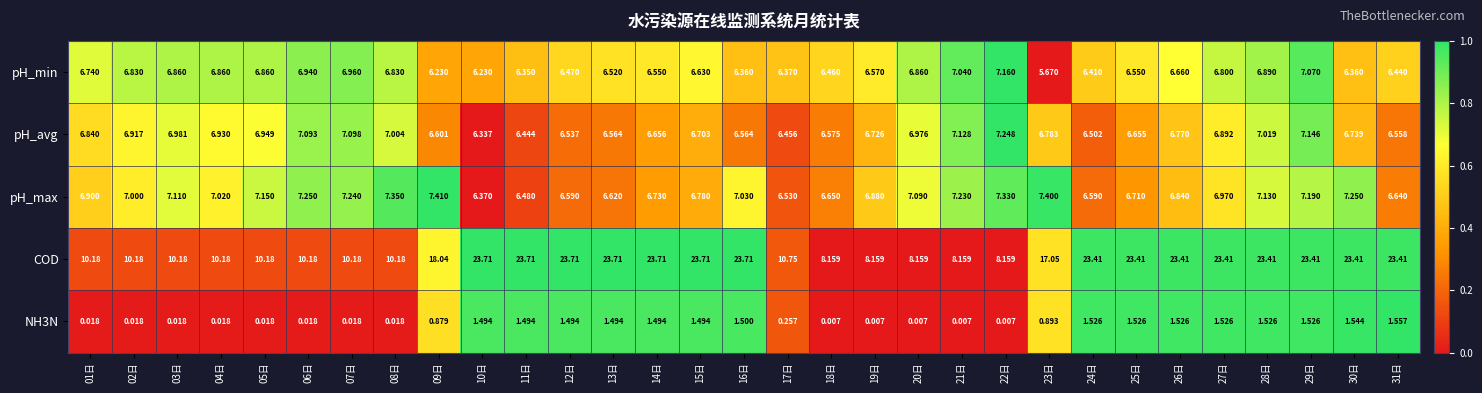

Which series has the largest total across all categories?

COD